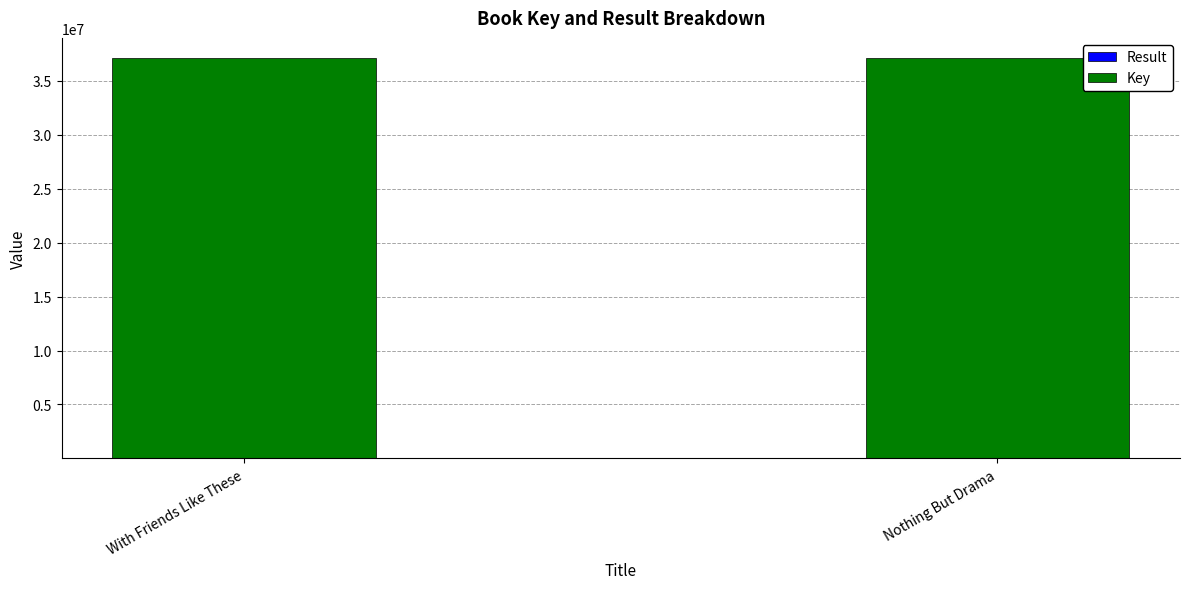

What is the highest value of the Result series?

2